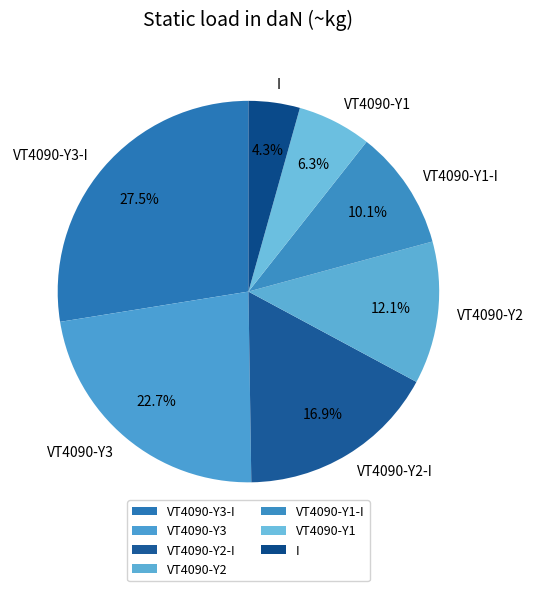

Approximately how many times larger is the value at VT4090-Y1 compared to VT4090-Y2-I?

0.4